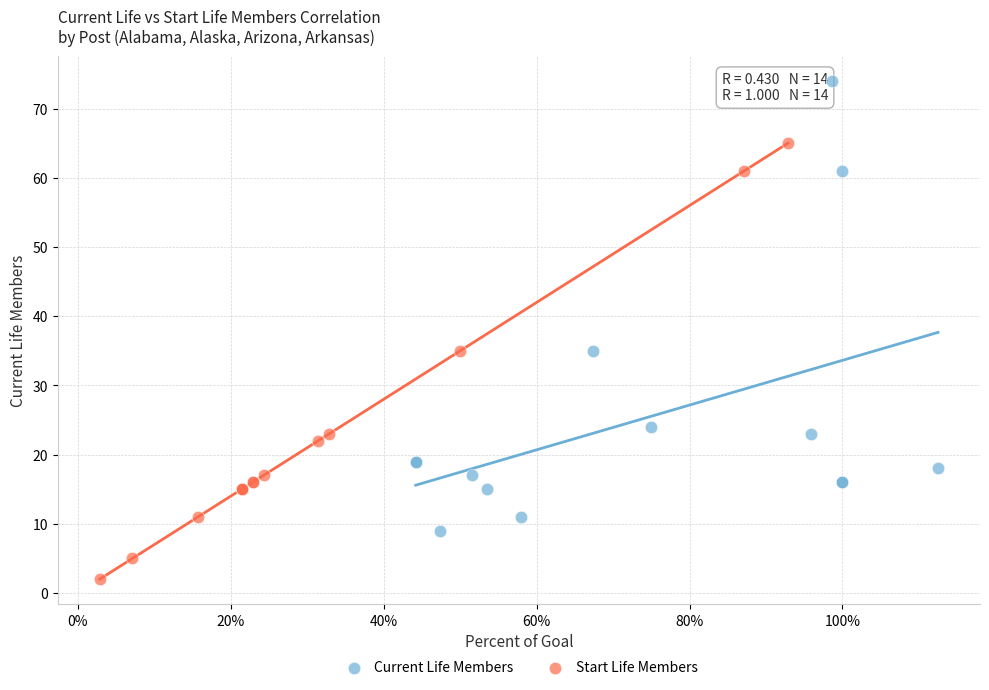

Which series has the widest spread of Y values?

Current Life Members